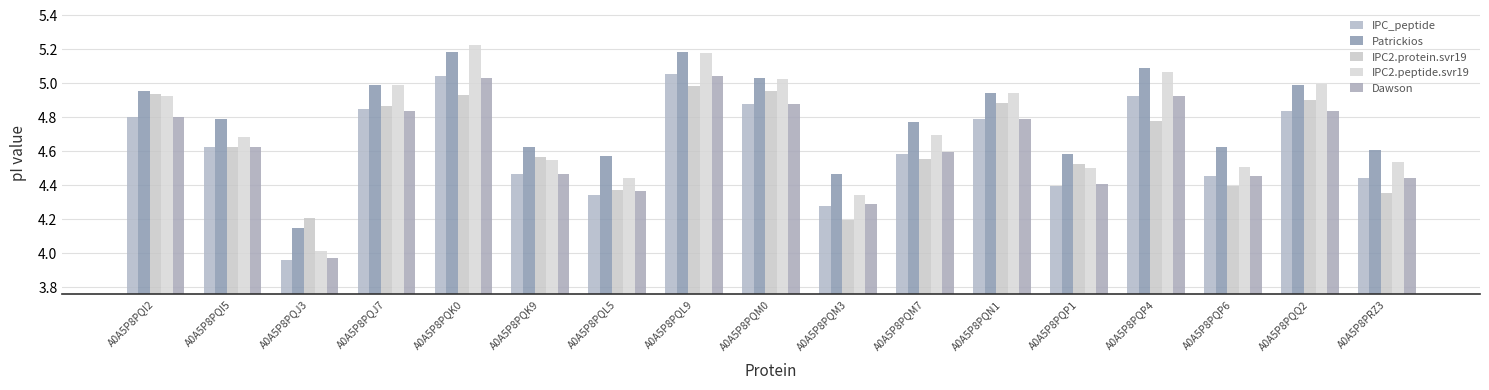

How many data points in IPC_peptide are less than 4?

1